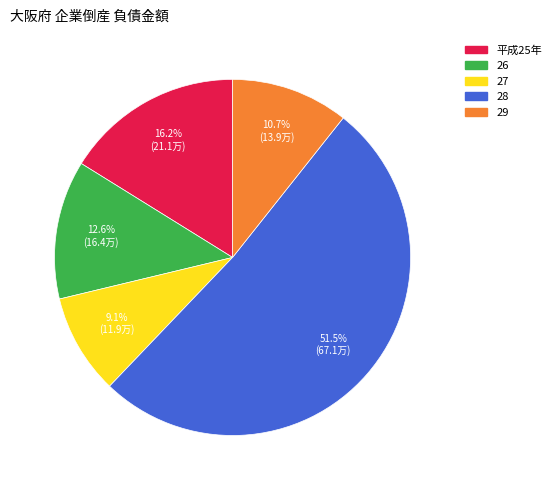

Is the sum of 27 and 26 greater than half?

No